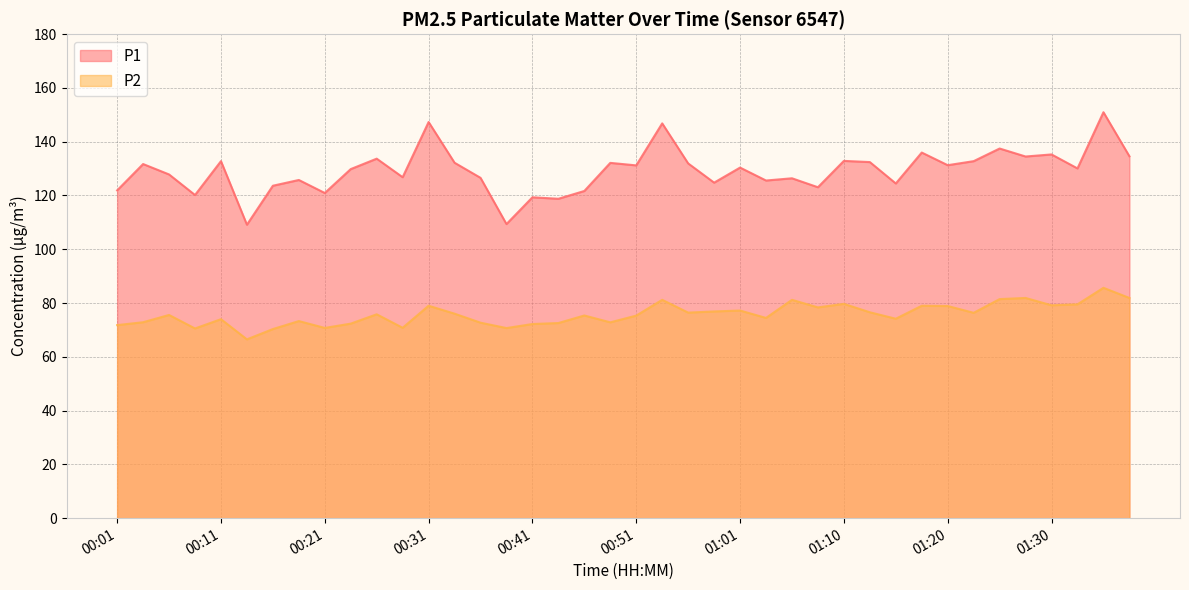

At which label is P2 closest to 76?

00:33